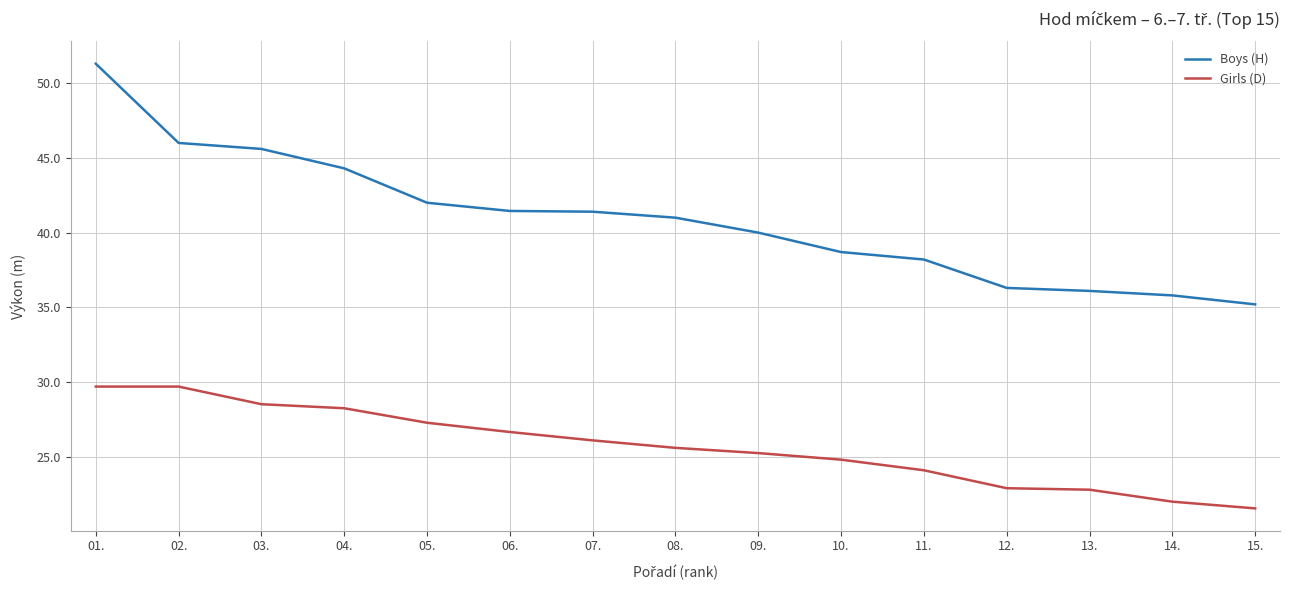

What position from the left is 07.?

7